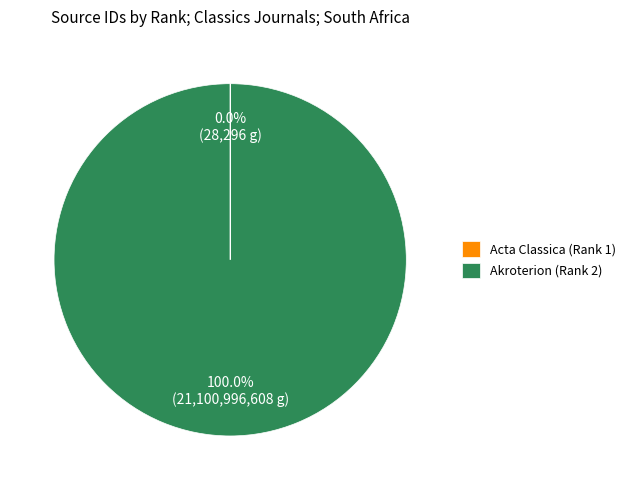

Is there a majority slice in this chart?

Yes